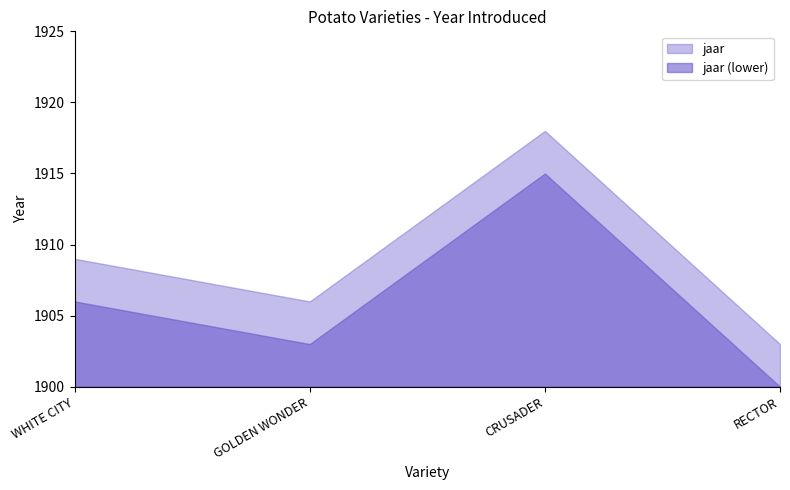

The value at GOLDEN WONDER is 2612. True or false?

False